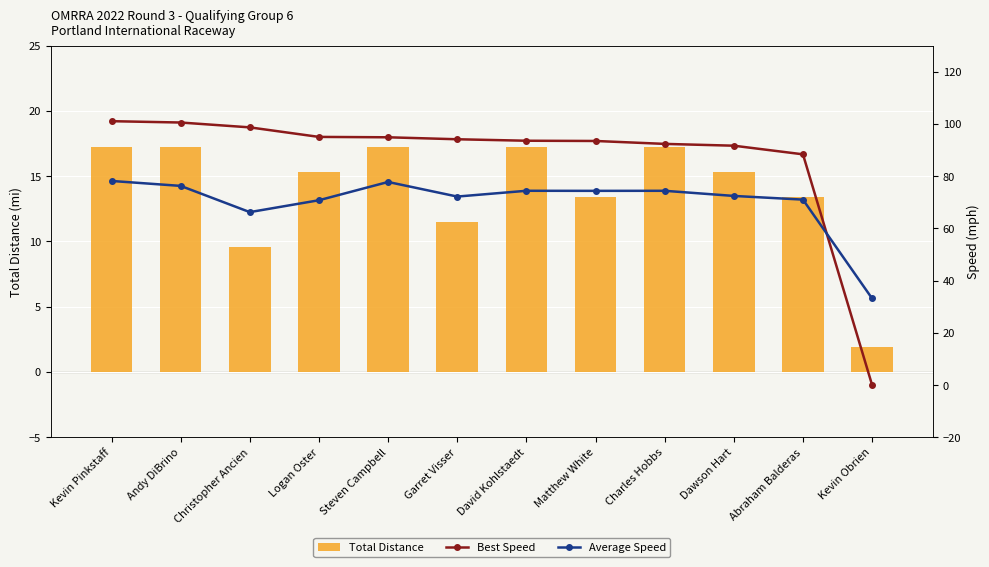

Which series has the largest total across all categories?

Best Speed